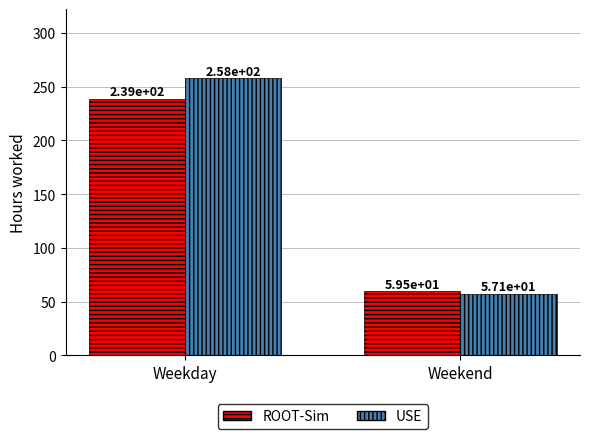

Which category has the lowest value in the ROOT-Sim series?

Weekend